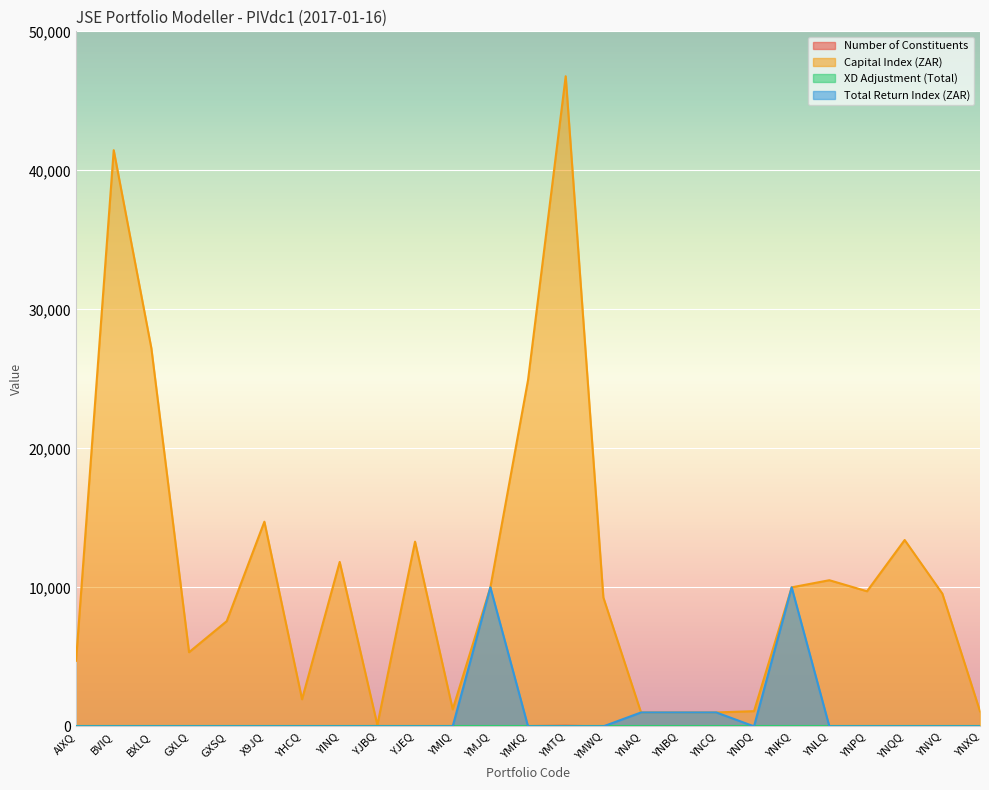

Which series has the largest total across all categories?

Capital Index (ZAR)